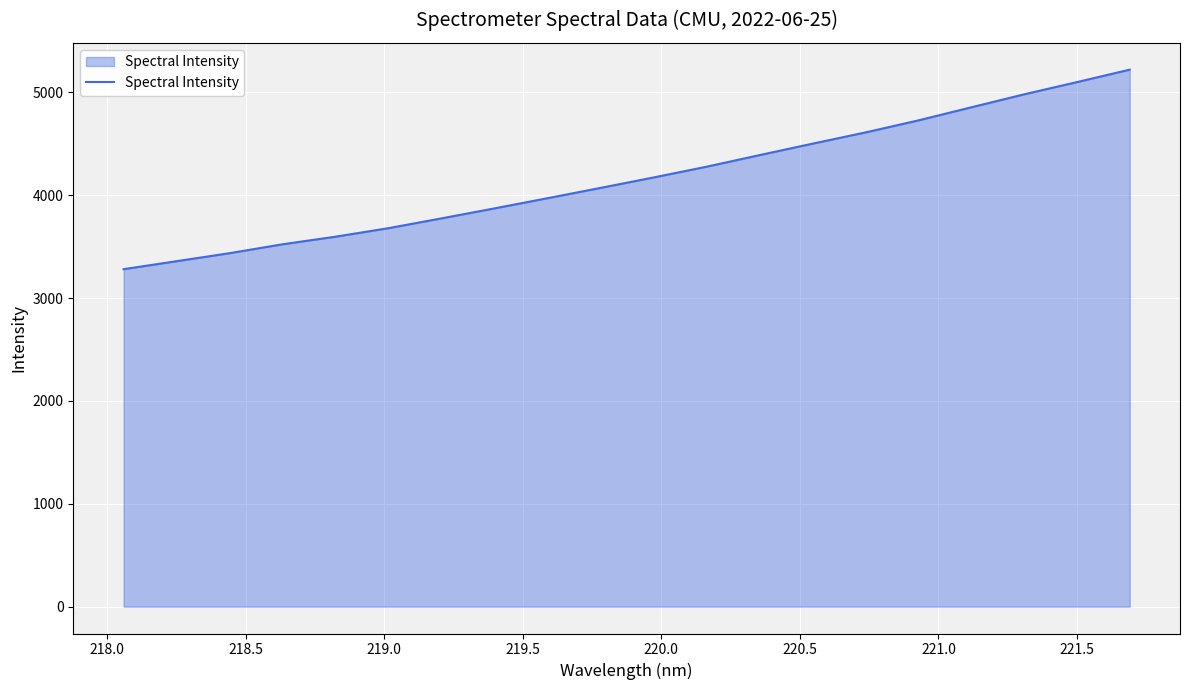

What is the difference between the maximum and minimum values?

1939.3